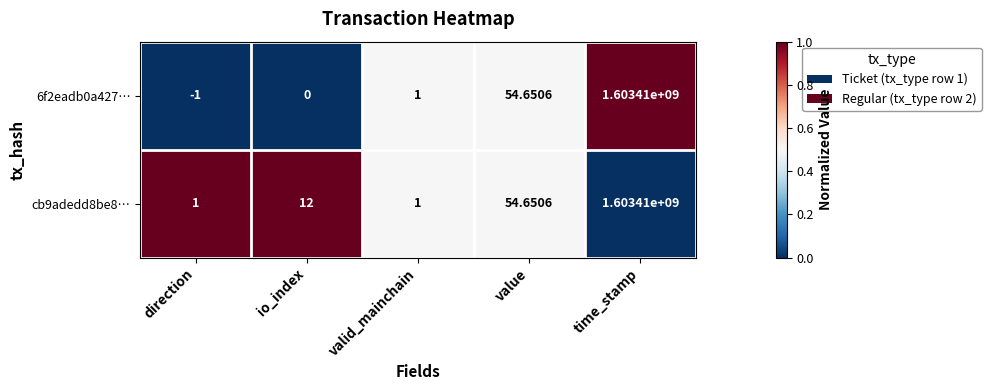

At which category is the sum across all series the highest?

time_stamp